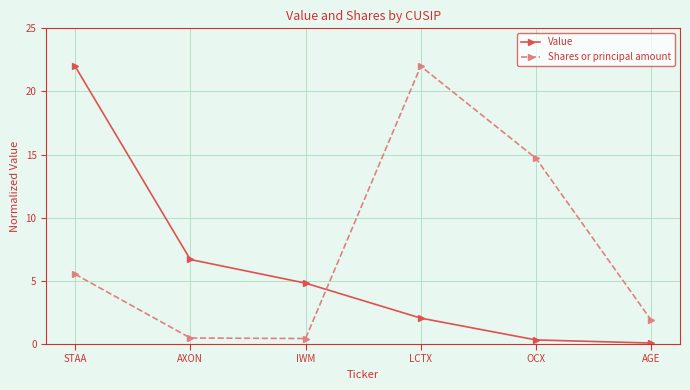

True or false: Shares or principal amount and Value cross at least once.

True